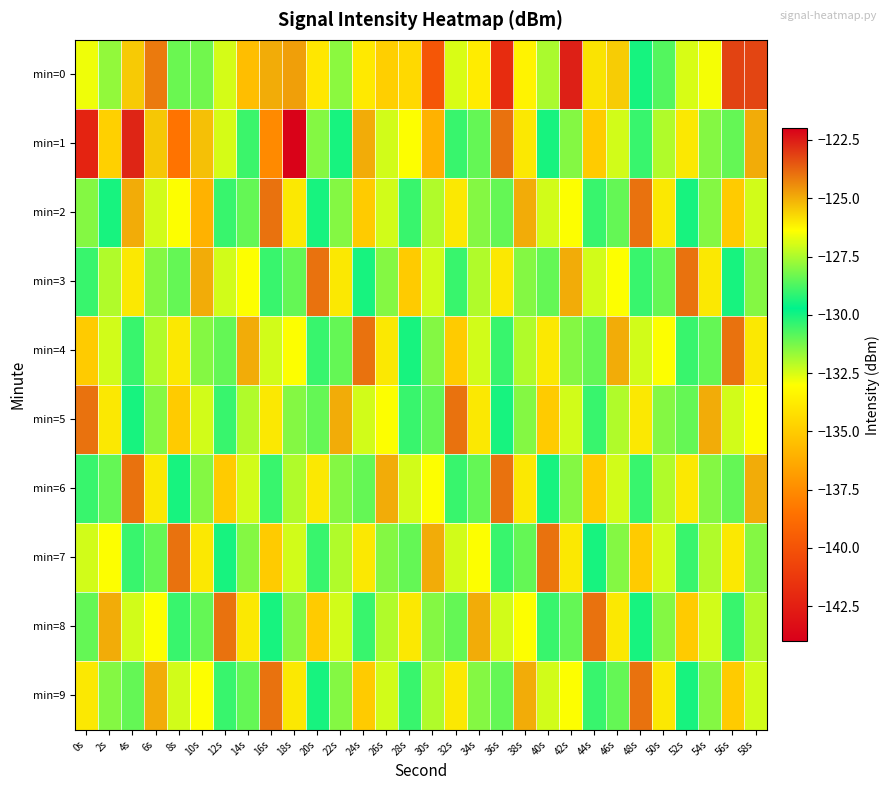

Which category has the highest value across all series?

42s